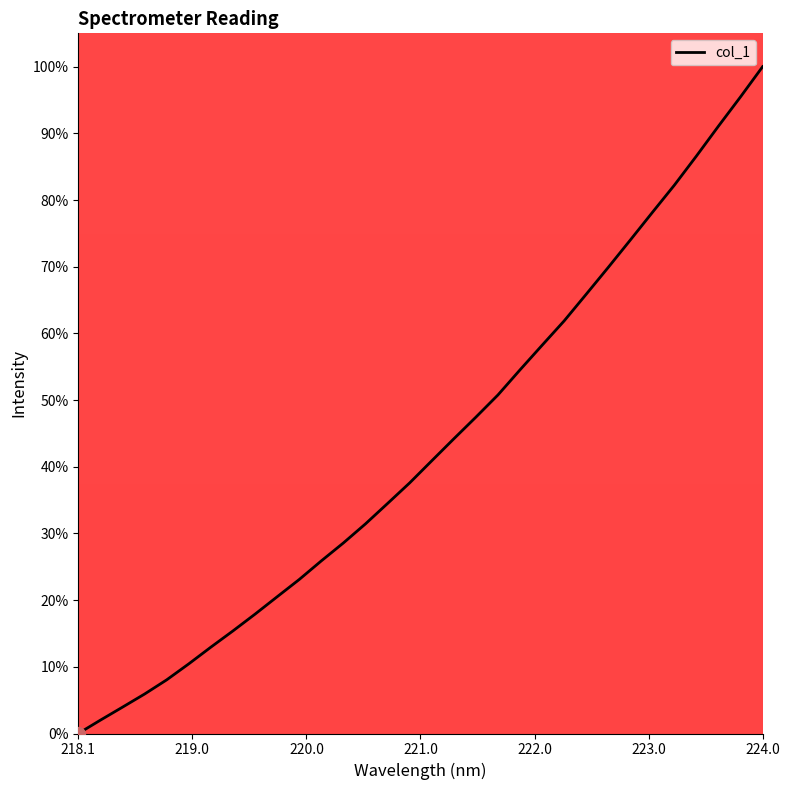

What is the difference between the maximum and minimum values?

100.0